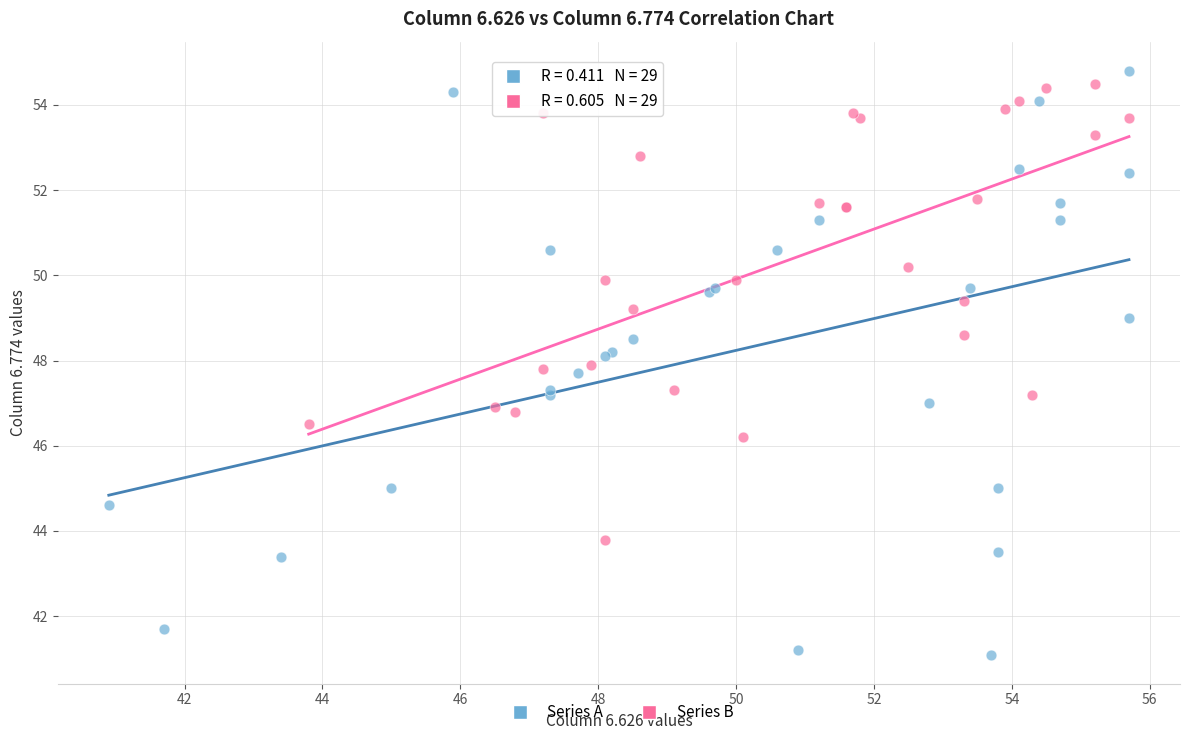

What are all the series names shown in the legend?

Series A, Series B